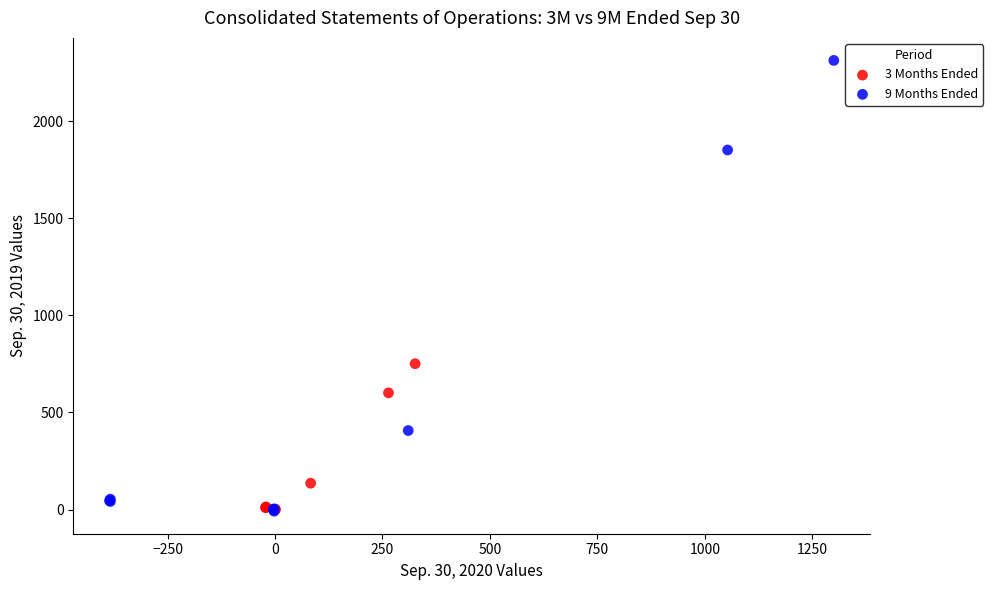

What are all the series names shown in the legend?

3 Months Ended, 9 Months Ended